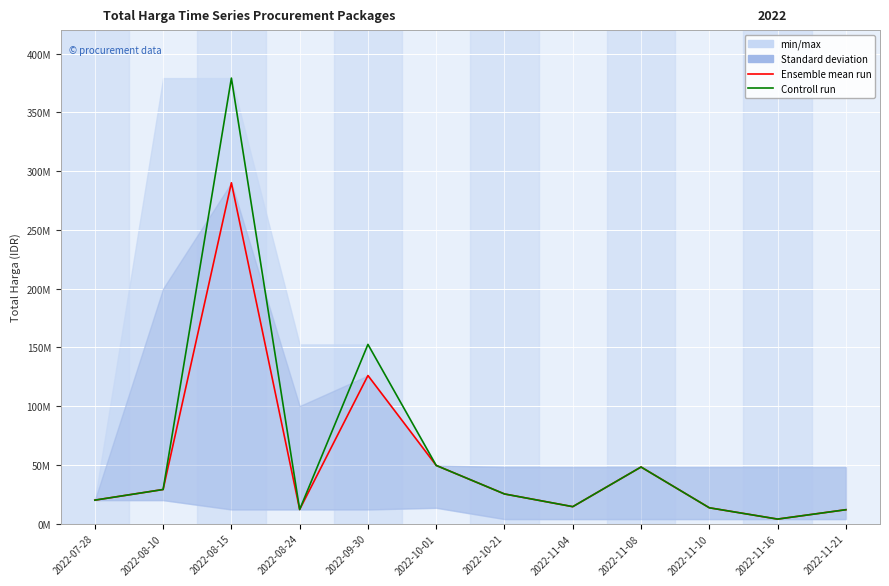

True or false: Ensemble mean run and Controll run intersect in this chart.

False